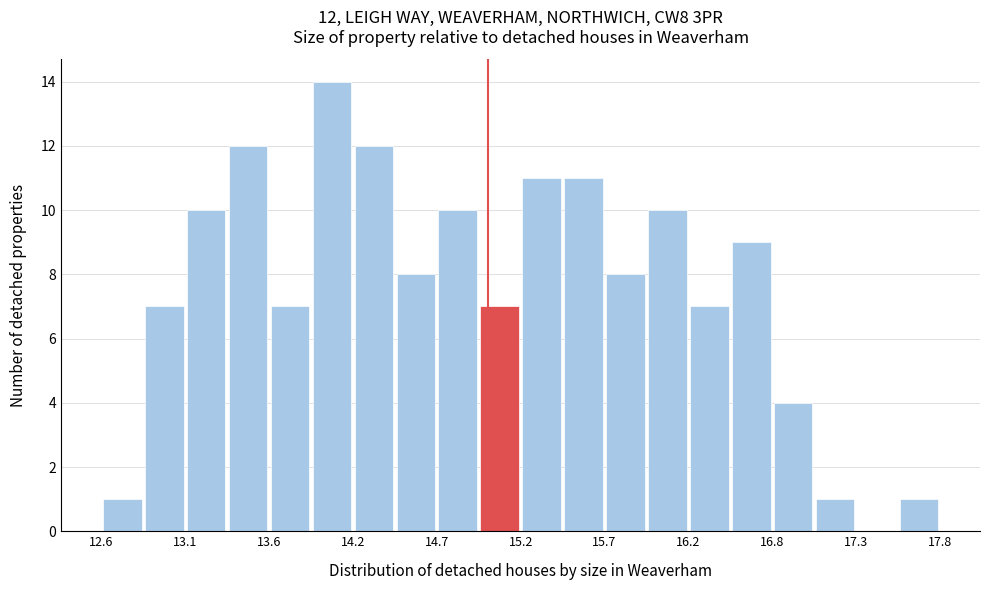

Around what value on the x-axis is the tallest bar? Give the approximate position of its centre, as read against the axis.

14.0